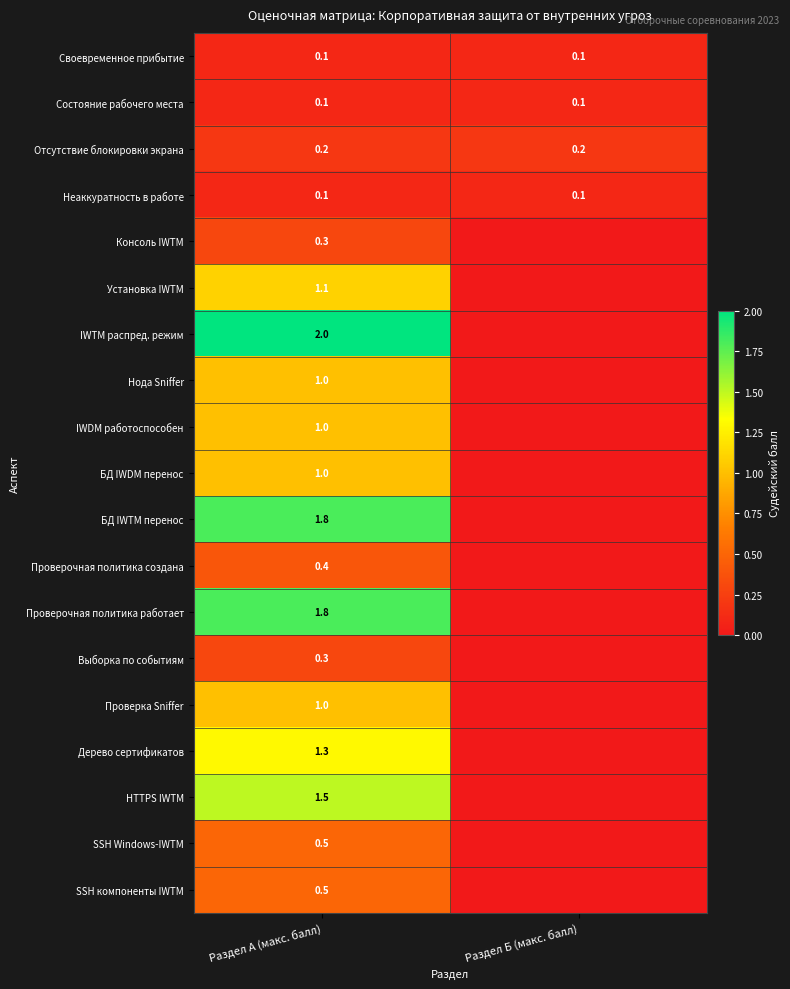

What is the difference between the highest and lowest values at Раздел А (макс. балл)?

1.9